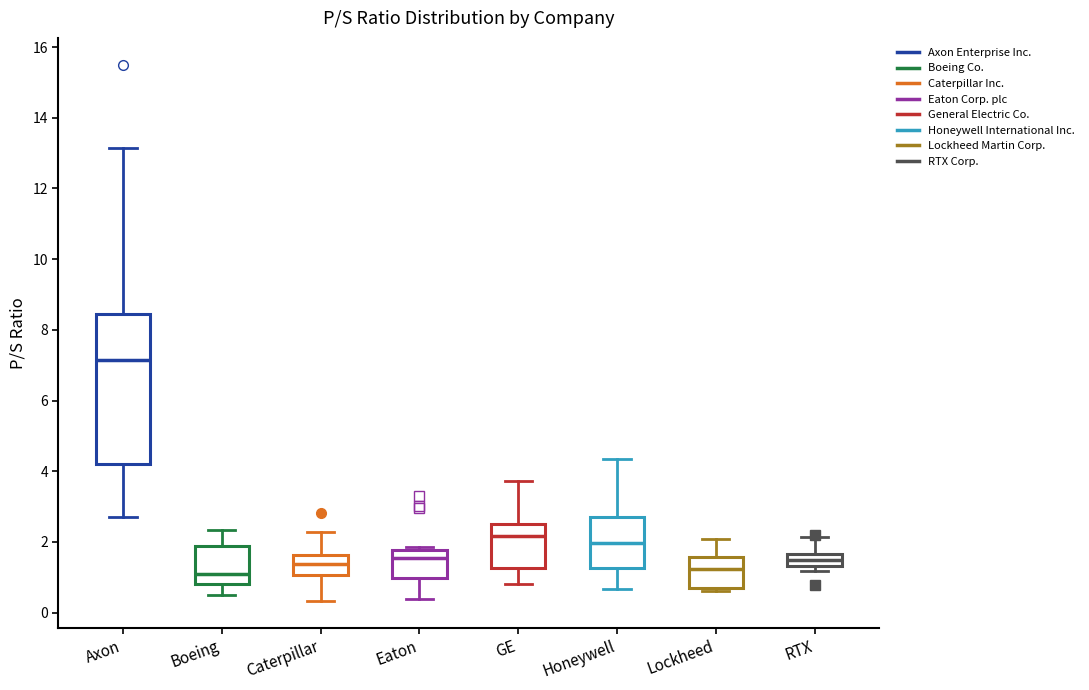

Which box's median line is the highest?

Axon